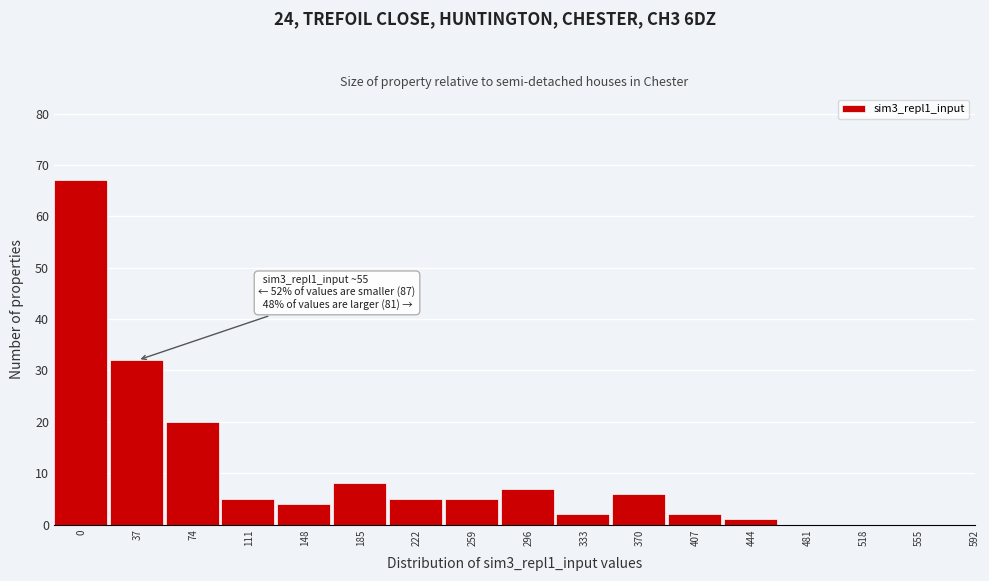

Reading left to right, list all the values displayed in this chart.

0=67	37=32	74=20	111=5	148=4	185=8	222=5	259=5	296=7	333=2	370=6	407=2	444=1	481=0	518=0	555=0	592=0